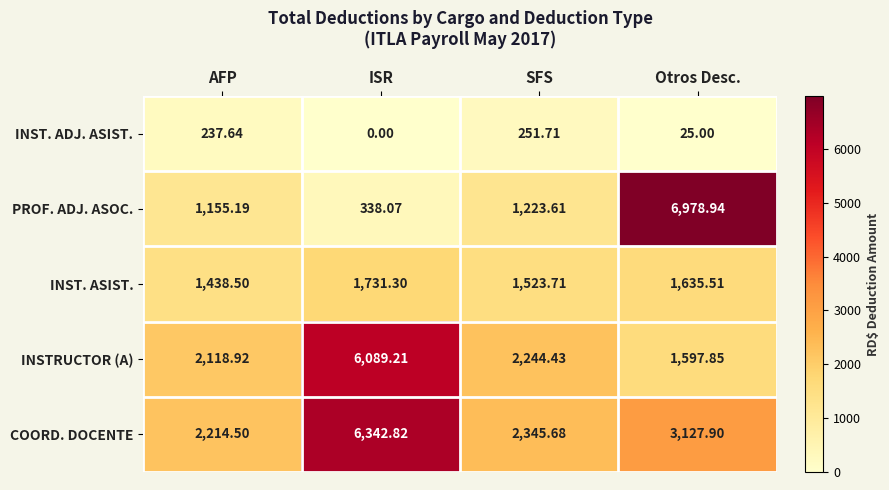

At how many categories does at least one series exceed 5624?

2